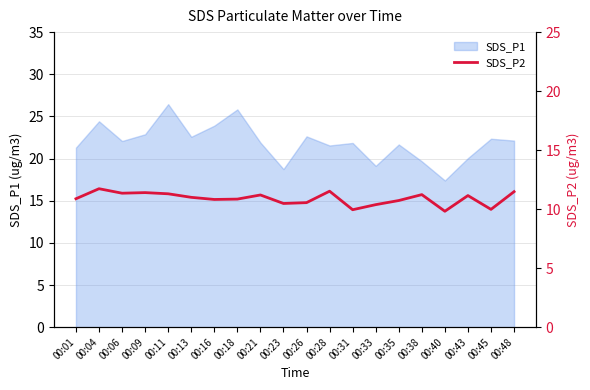

The chart shows a value of 6.2 at 00:35. True or false?

False